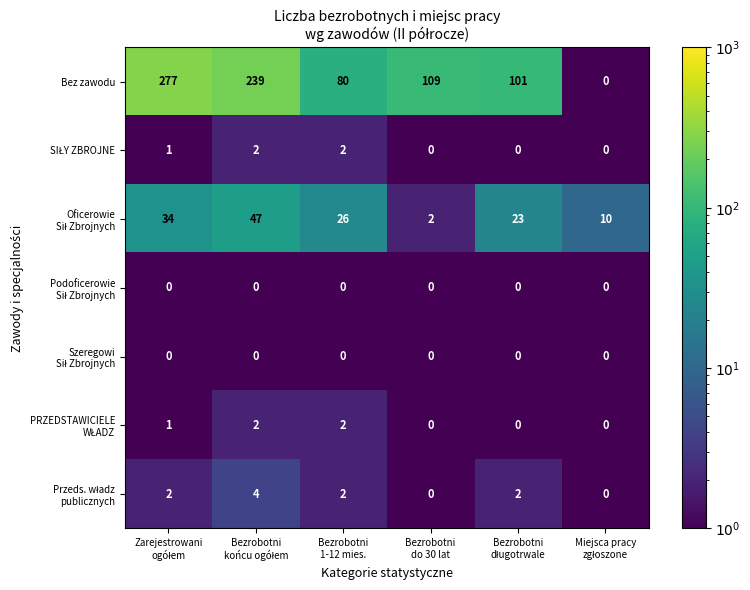

What is the highest value of the Bez zawodu series?

277